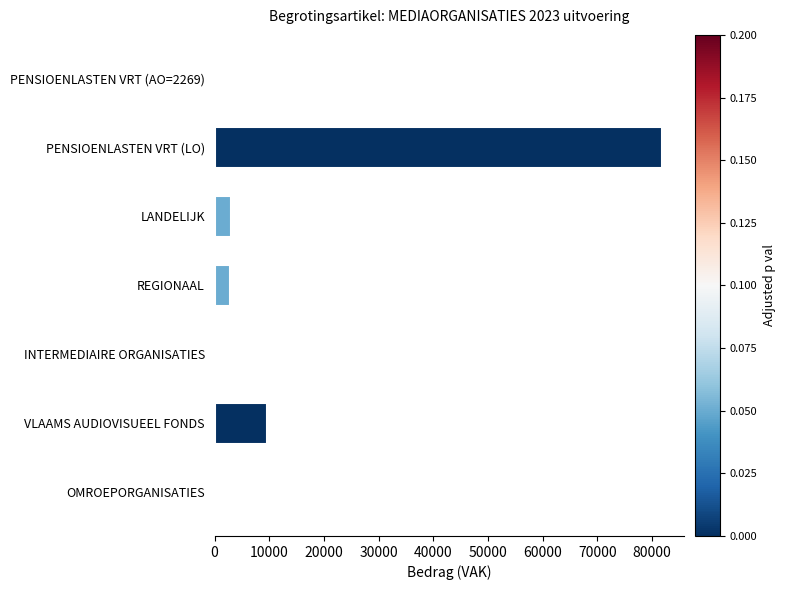

What is the sum of all values?

97599